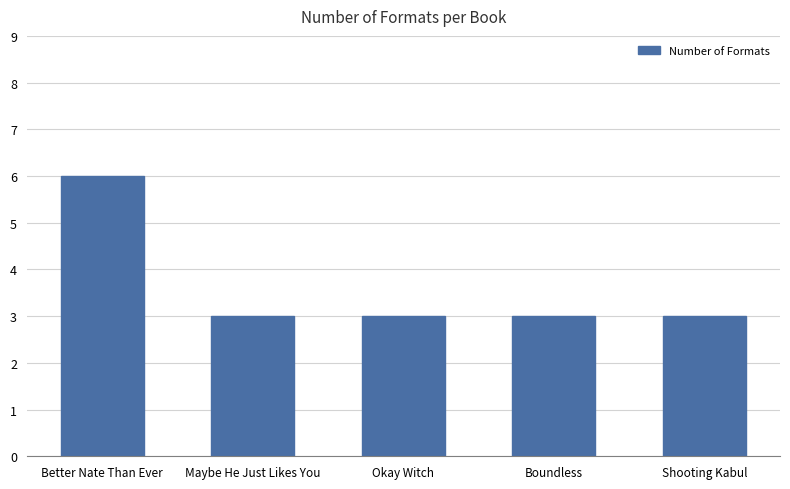

What is the maximum value shown in the chart?

6